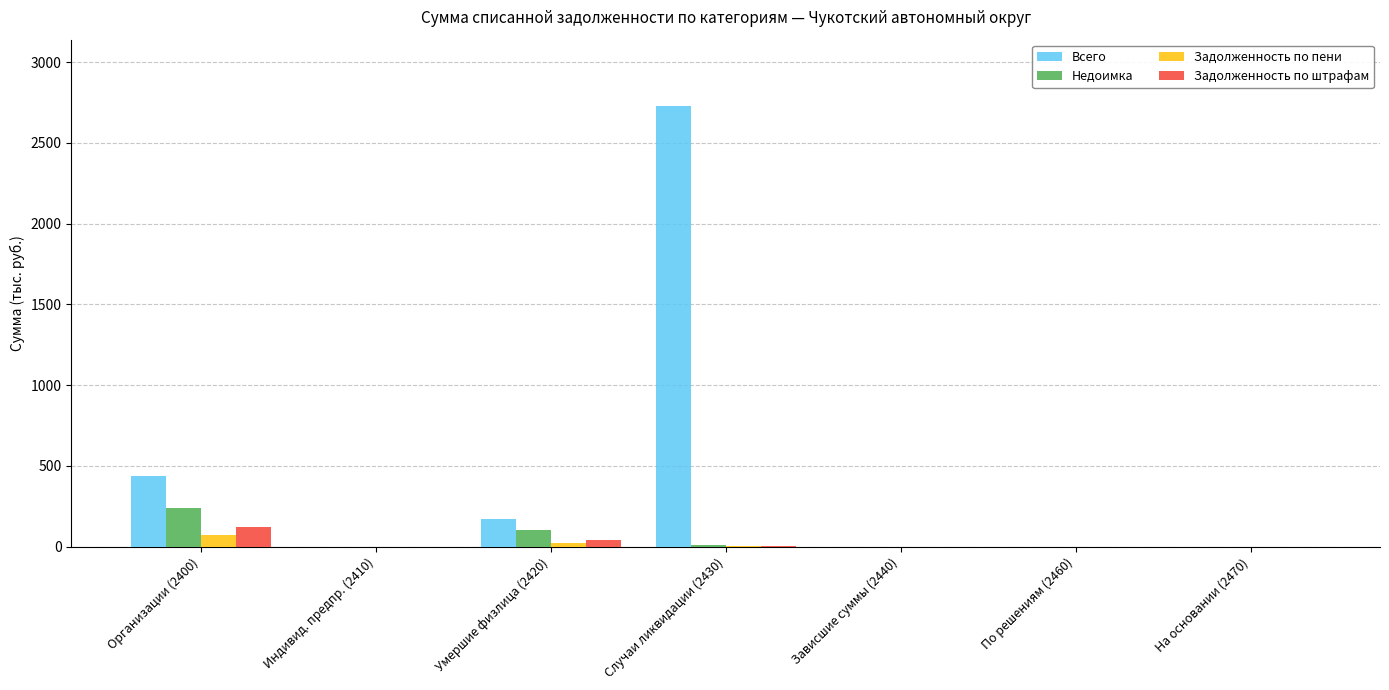

Which category has the highest value in the Недоимка series?

Организации (2400)